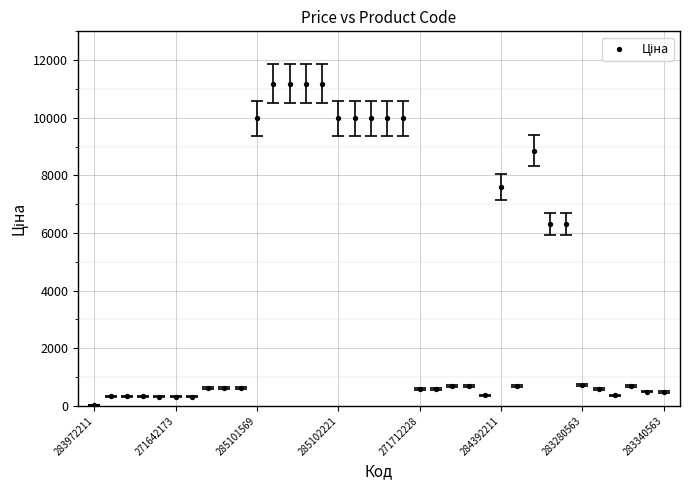

What is the range of Y values (max minus min)?

11156.1